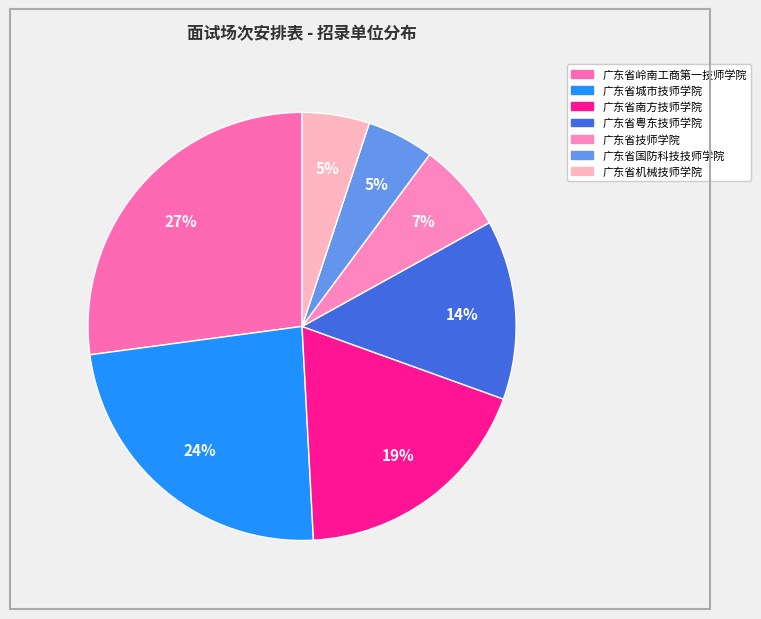

To the nearest percent, what portion does 广东省国防科技技师学院 represent?

5%